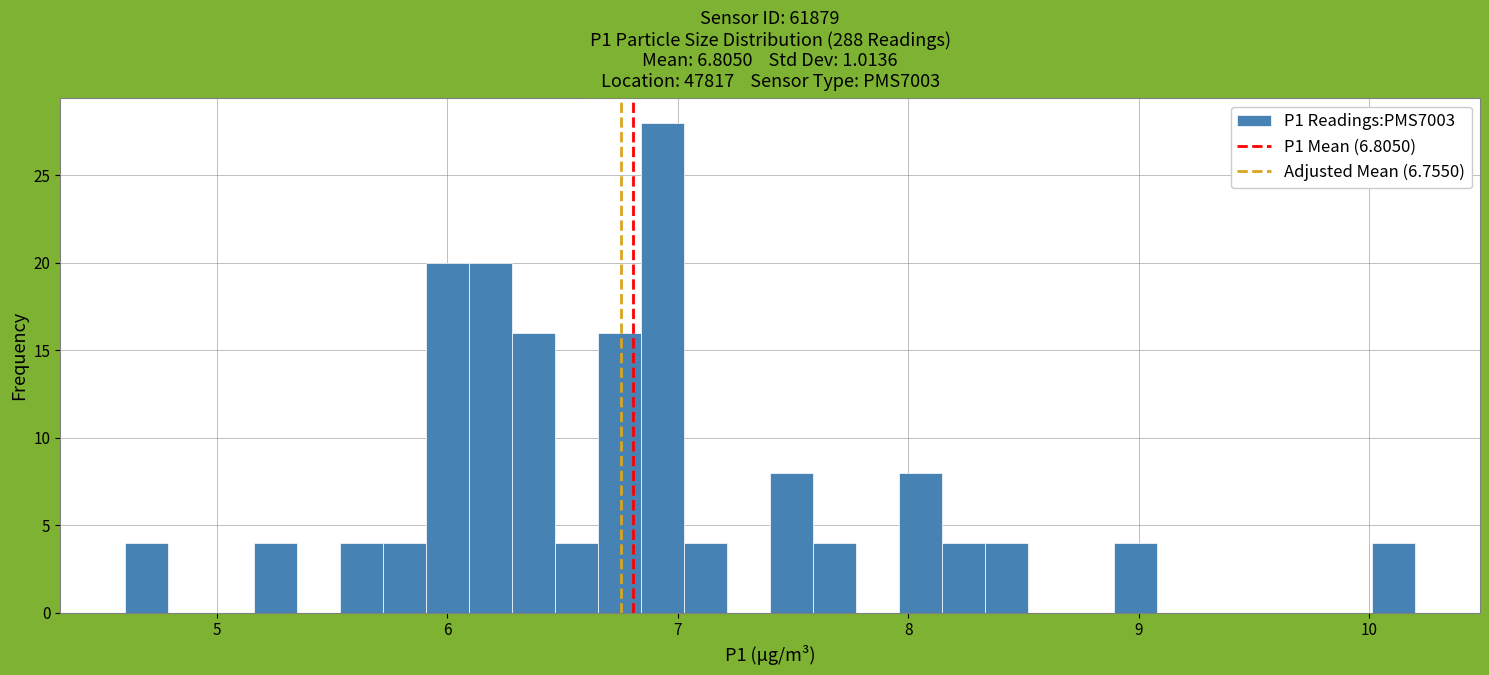

Around what value on the x-axis is the tallest bar? Give the approximate position of its centre, as read against the axis.

6.9